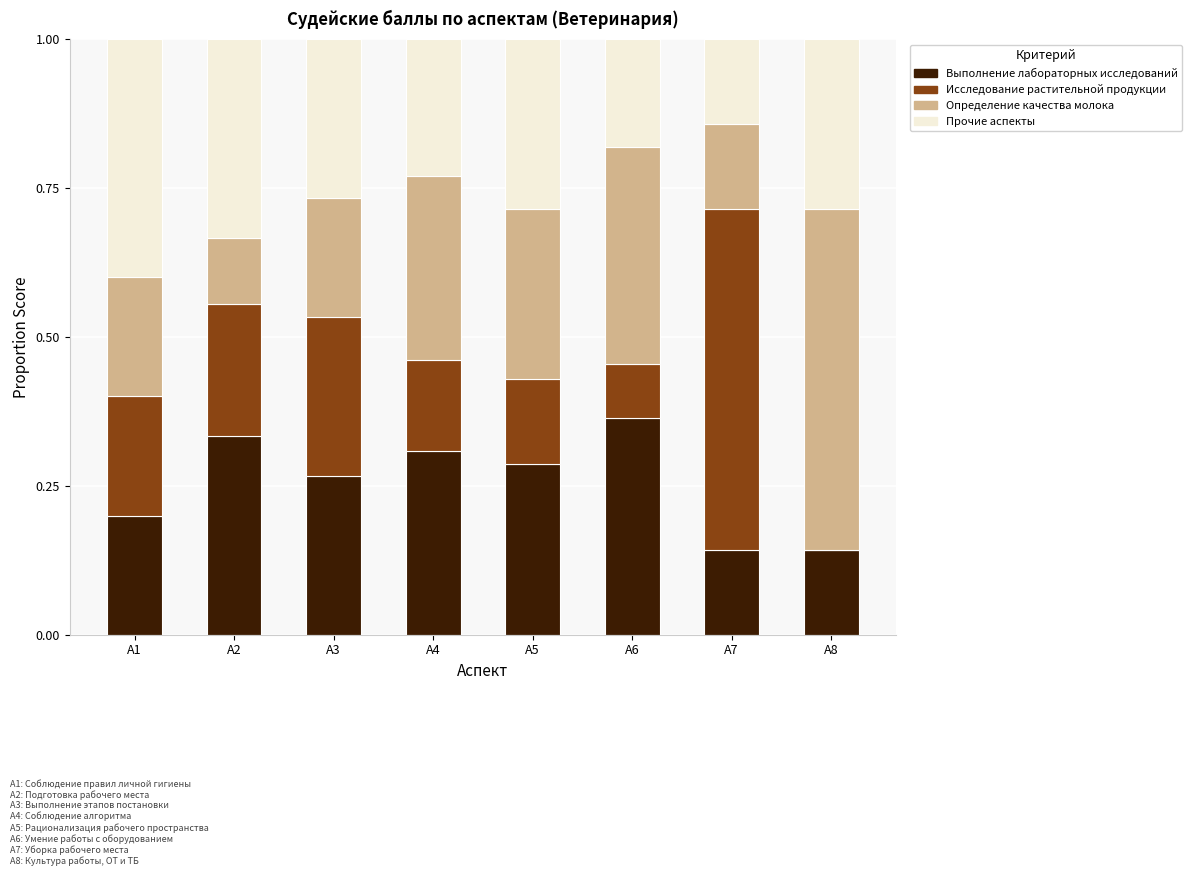

What is the total value across all series at A8?

1.0